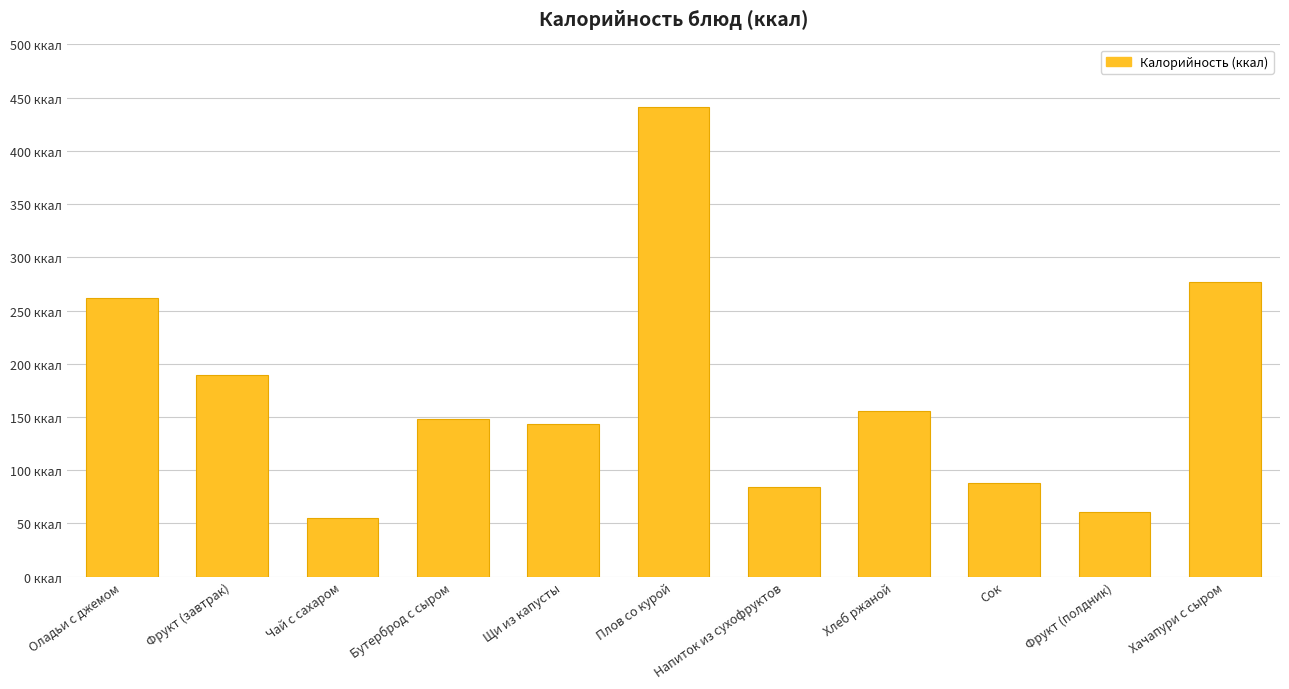

What position from the left is Напиток из сухофруктов?

7